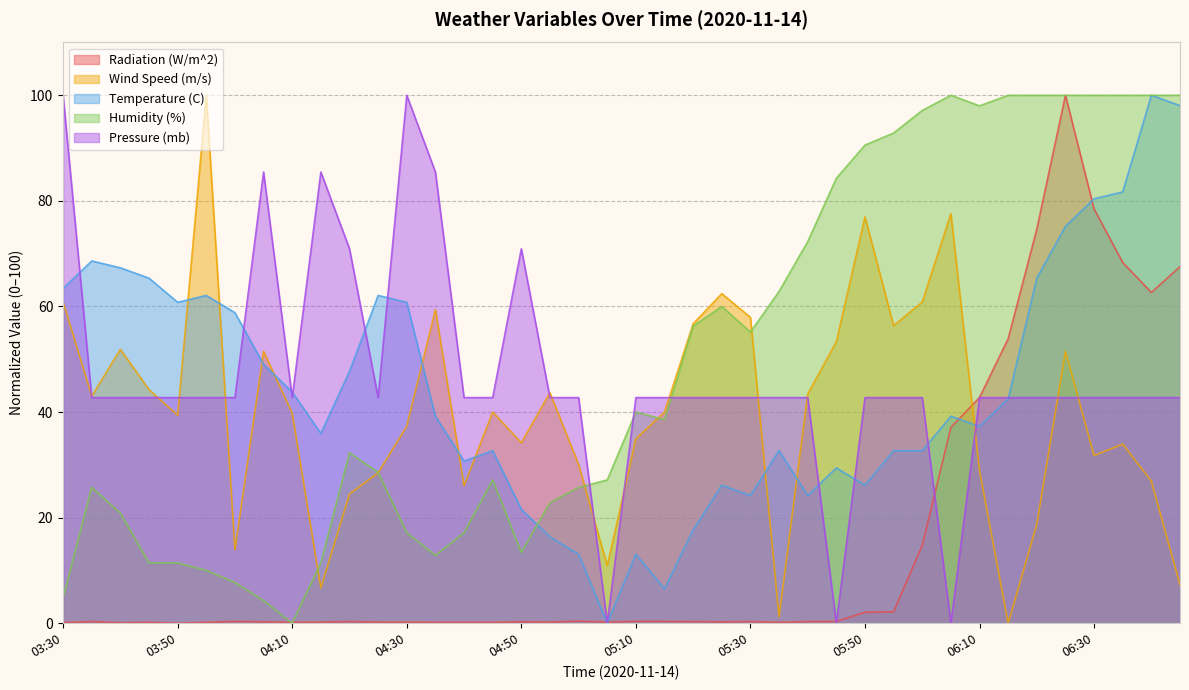

What are all the series names shown in the legend?

Radiation (W/m^2), Wind Speed (m/s), Temperature (C), Humidity (%), Pressure (mb)